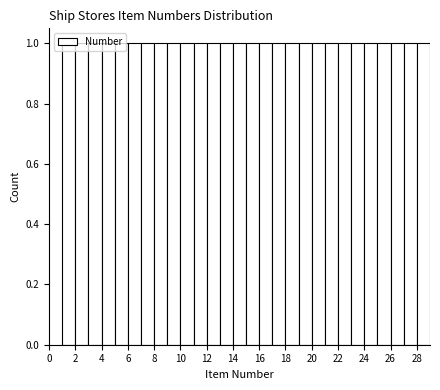

What is the height of the bar covering 3 to 4 on the x-axis? The values are not printed on the chart, so give them approximately, as read against the axis.

1